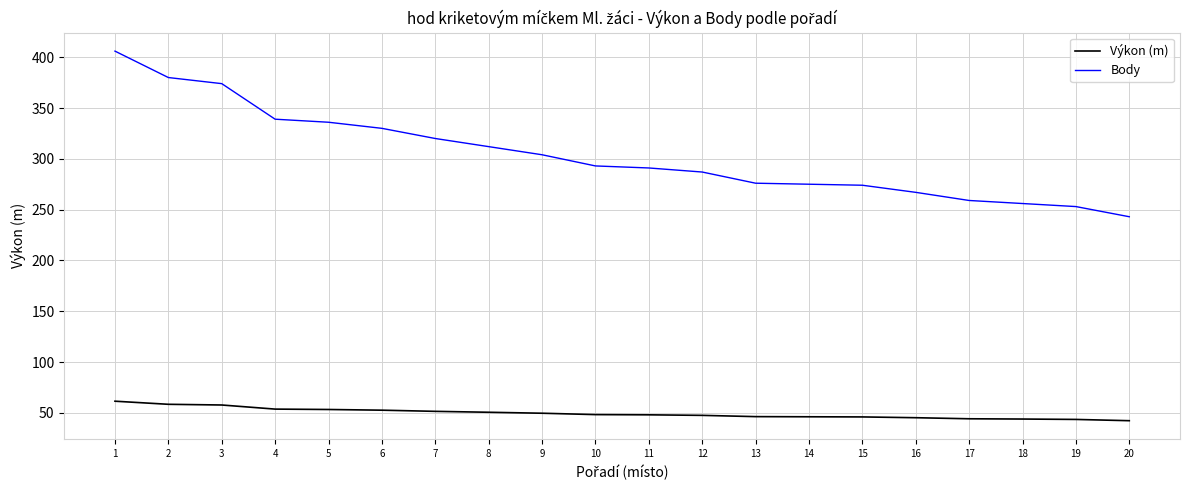

Which series has the largest total across all categories?

Body